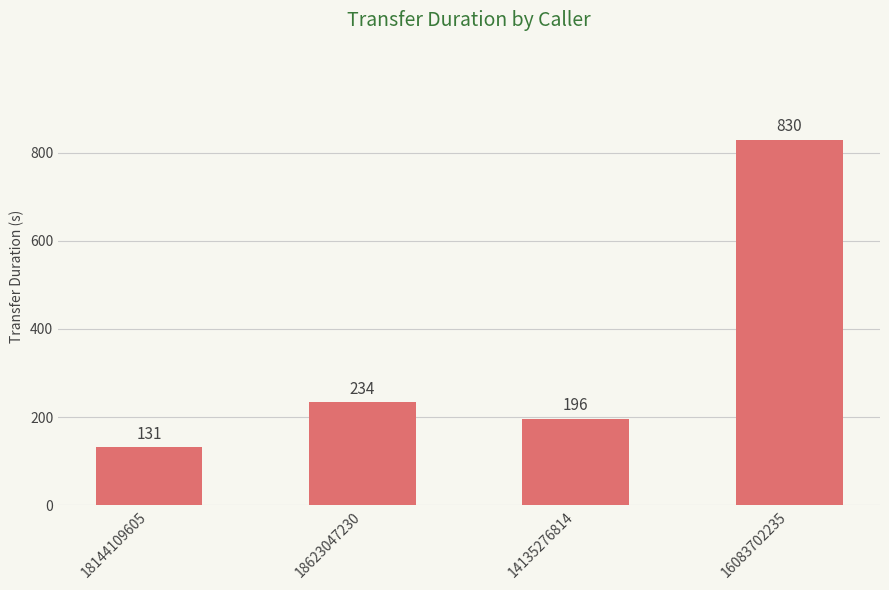

Between 16083702235 and 14135276814, which is larger?

16083702235